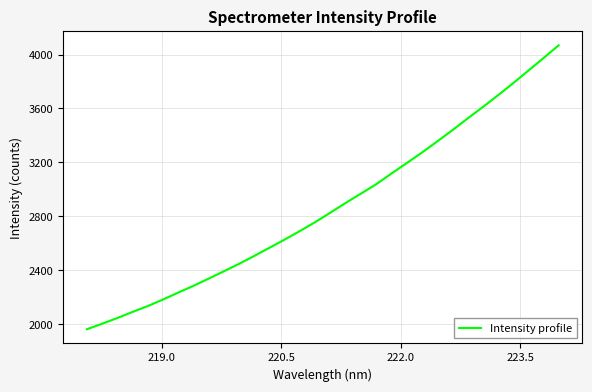

What is the difference between the maximum and minimum values?

2104.9